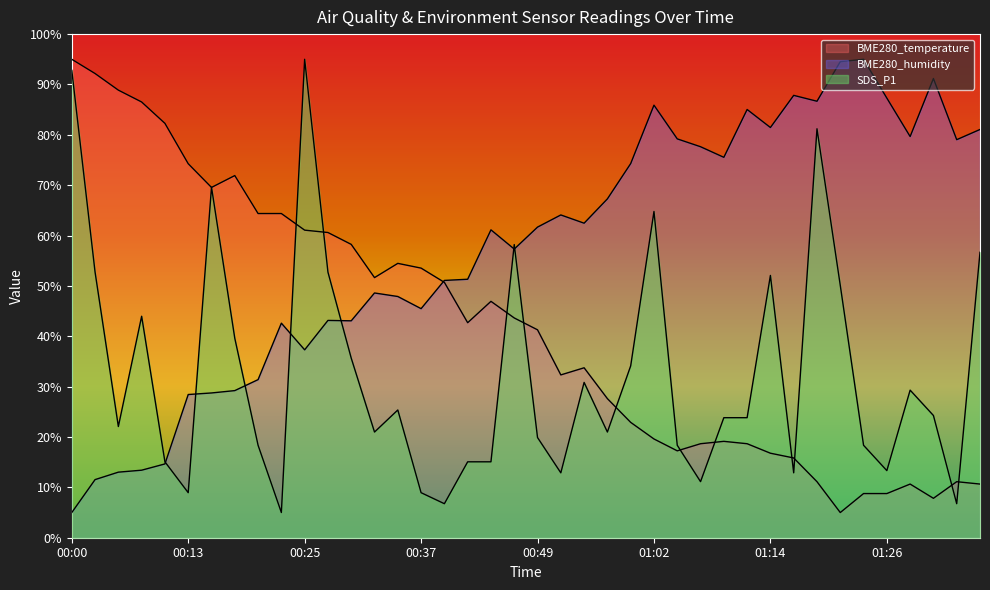

The value of BME280_temperature at 01:07 is 18.7. True or false?

True